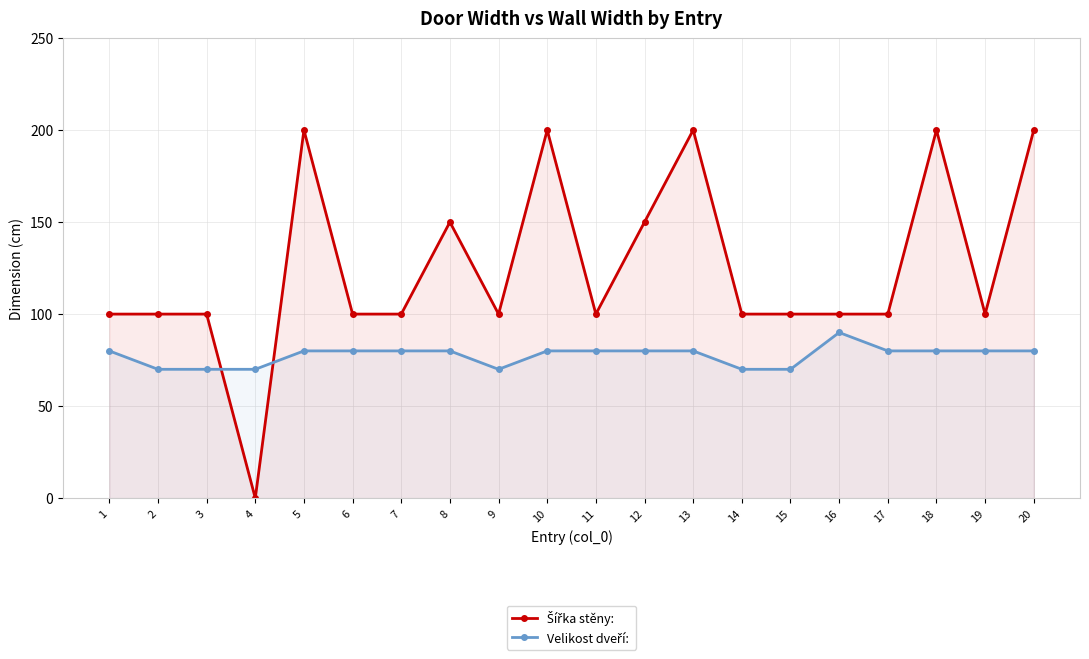

Count the Velikost dveří:  values in the range 70 to 80.

19